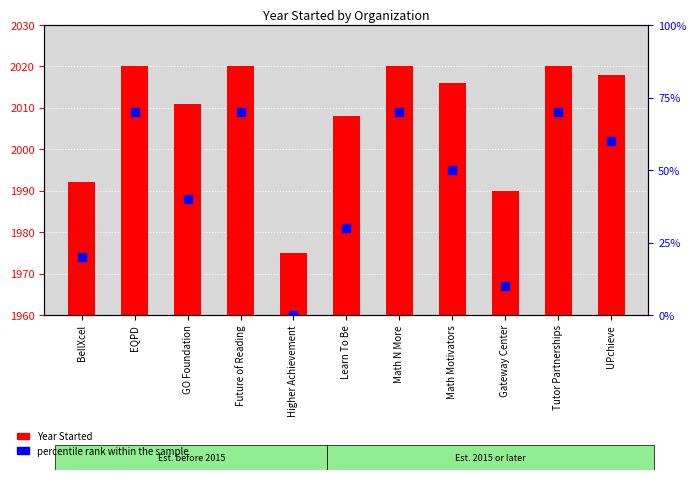

At how many categories does at least one series exceed 1?

11